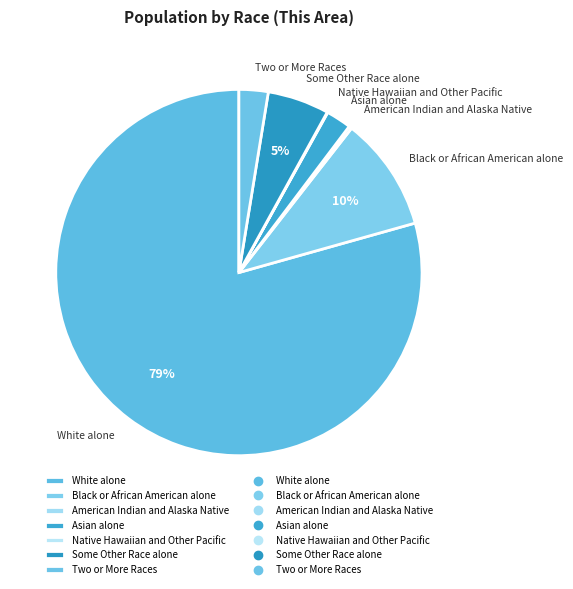

To the nearest percent, what portion does Black or African American alone represent?

10%